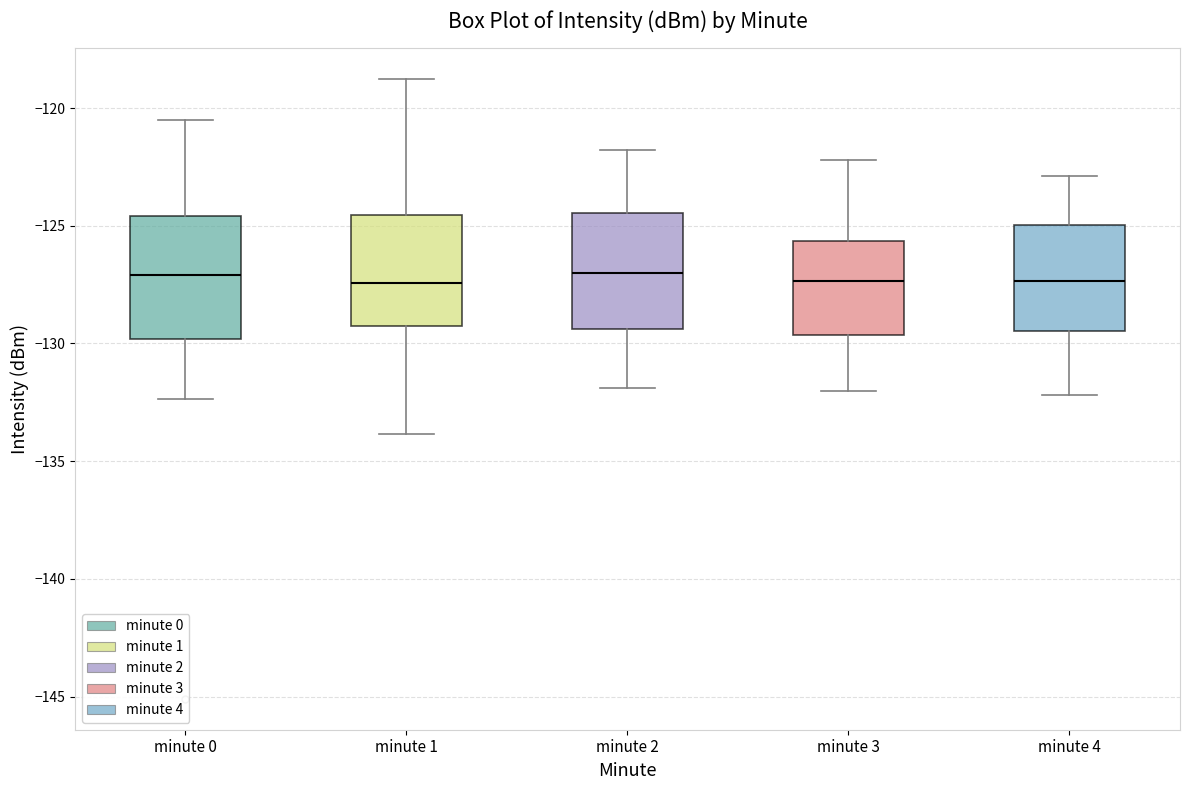

Where is the lower edge of the box for minute 0 on the y-axis? The values are not printed on the chart, so give them approximately, as read against the axis.

-130.0